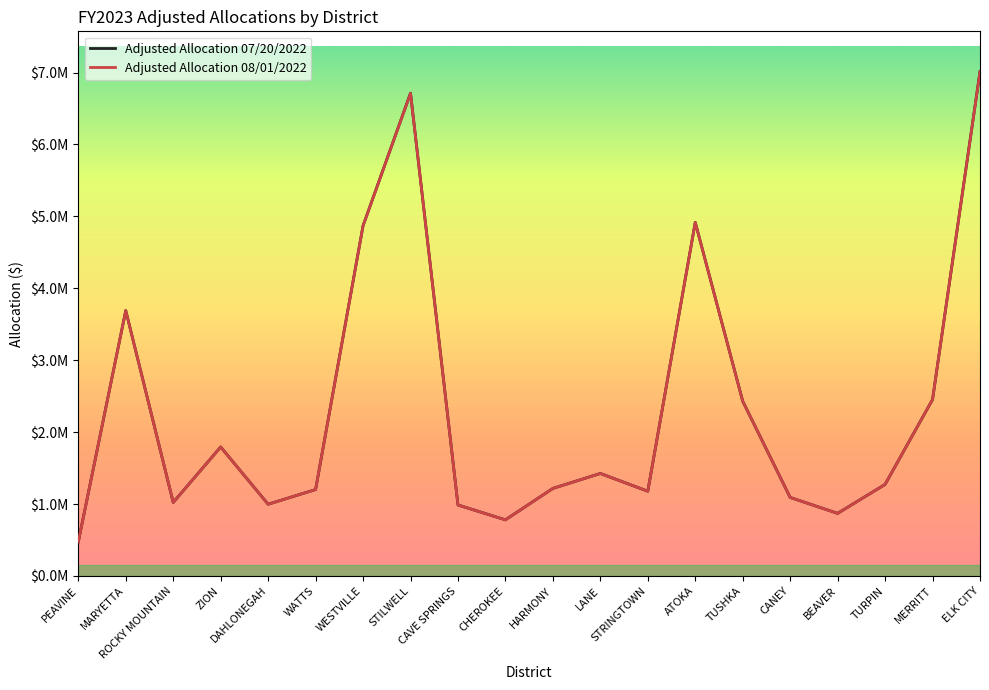

Is this an area chart (filled region under the line)?

No